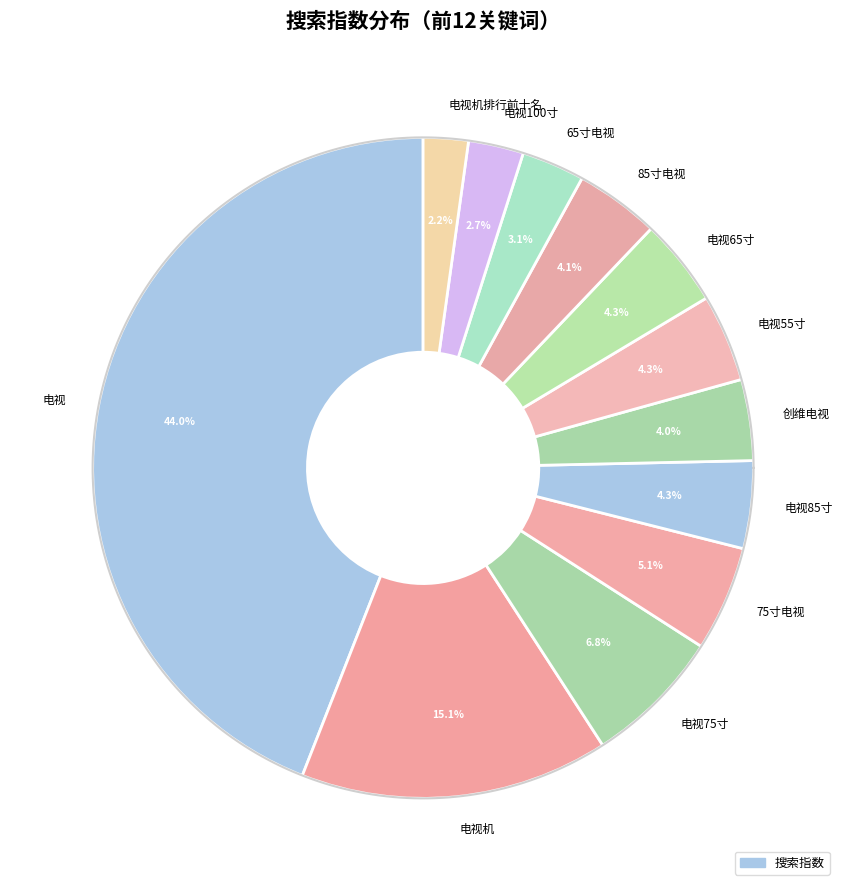

Rank the categories by value from highest to lowest.

电视, 电视机, 电视75寸, 75寸电视, 电视85寸, 电视65寸, 电视55寸, 85寸电视, 创维电视, 65寸电视, 电视100寸, 电视机排行前十名